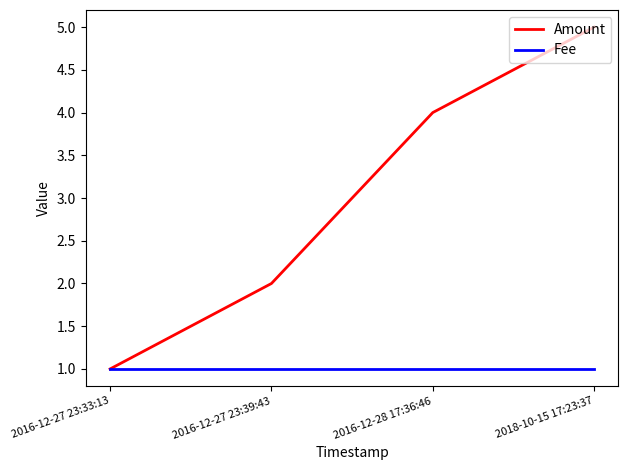

Reading left to right, transcribe all the data shown in this chart.

Amount: 2016-12-27 23:33:13=1	2016-12-27 23:39:43=2	2016-12-28 17:36:46=4	2018-10-15 17:23:37=5
Fee: 2016-12-27 23:33:13=1	2016-12-27 23:39:43=1	2016-12-28 17:36:46=1	2018-10-15 17:23:37=1